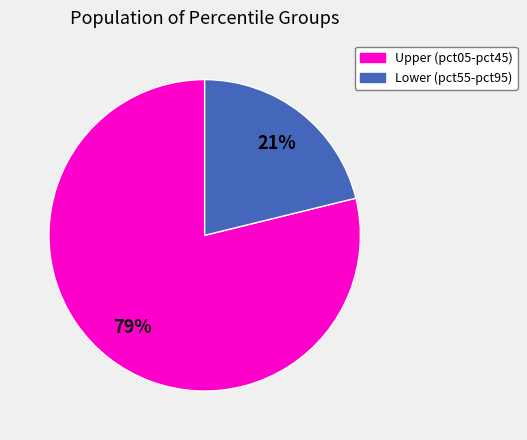

How many segments does this pie chart have?

2